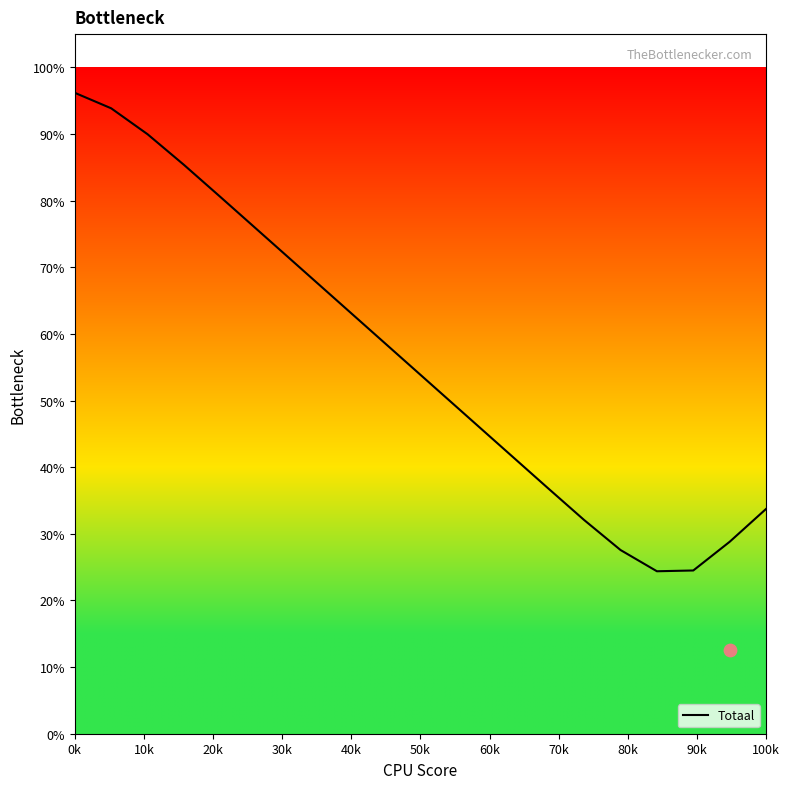

What is the maximum value for Totaal?

96.2